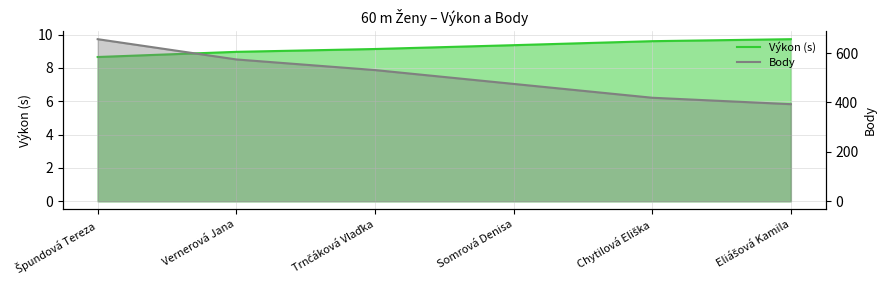

Count the number of categories in the chart.

6